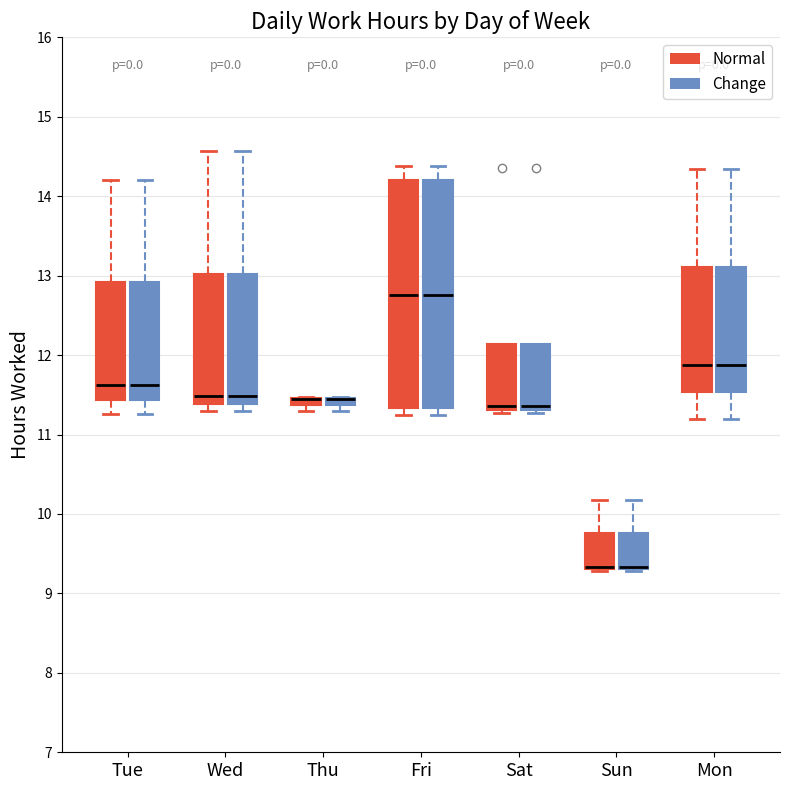

Where does the upper whisker of the box for Mon (Normal) end on the y-axis? The values are not printed on the chart, so give them approximately, as read against the axis.

14.3